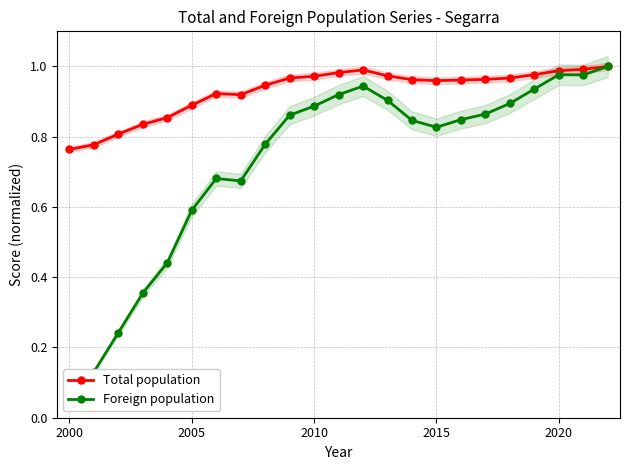

True or false: Foreign population and Total population cross at least once.

False